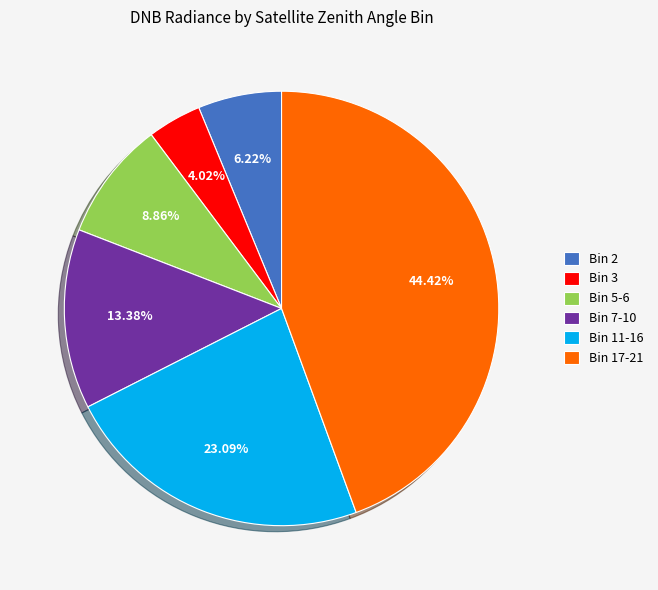

Between Bin 3 and Bin 5-6, which is larger?

Bin 5-6